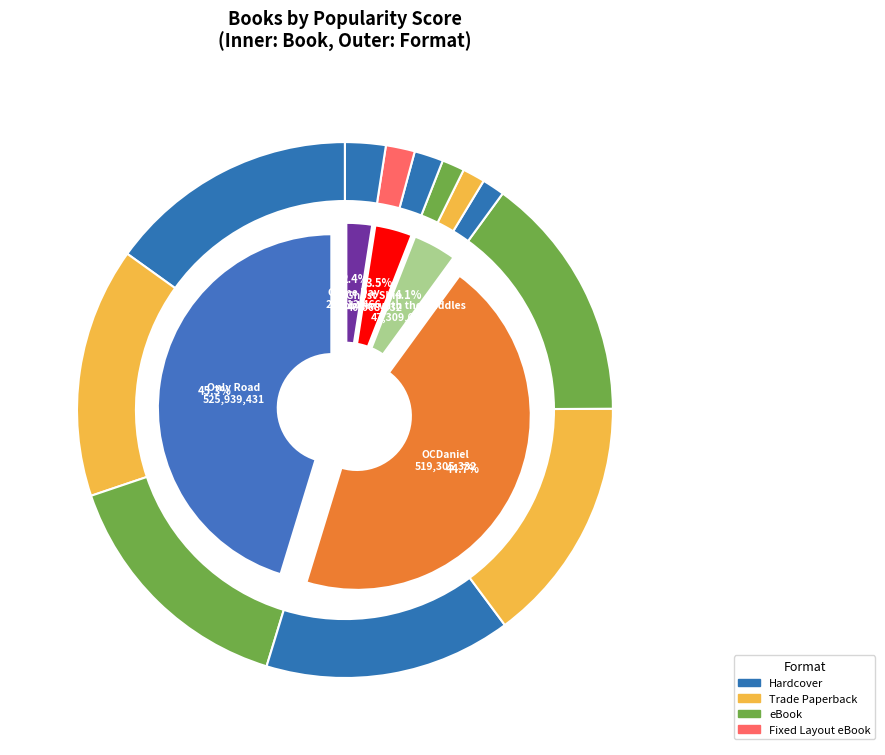

To the nearest percent, what is the average slice percentage?

20%